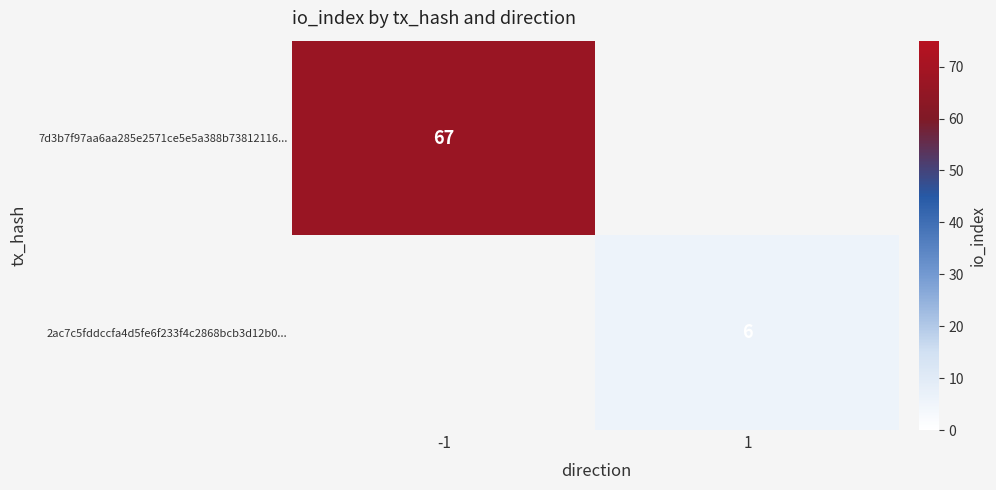

The value of 2ac7c5fddccfa4d5fe6f233f4c2868bcb3d12b0... at 1 is 10. True or false?

False